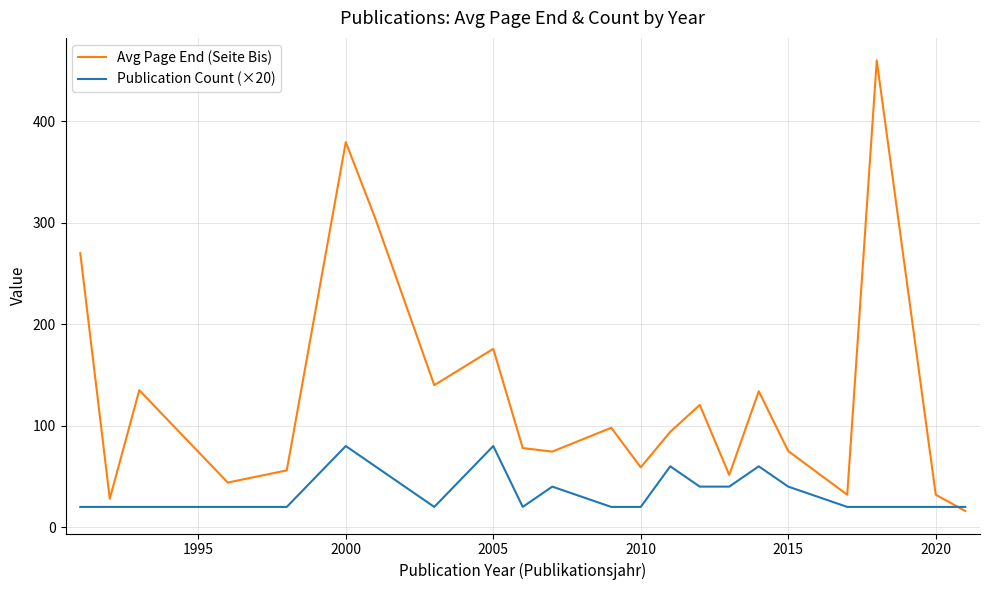

Rank the series by their average value, from highest to lowest.

Avg Page End (Seite Bis), Publication Count (×20)